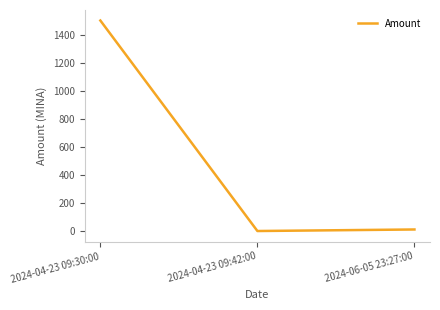

The chart shows a value of 784.7 at 2024-04-23 09:30:00. True or false?

False